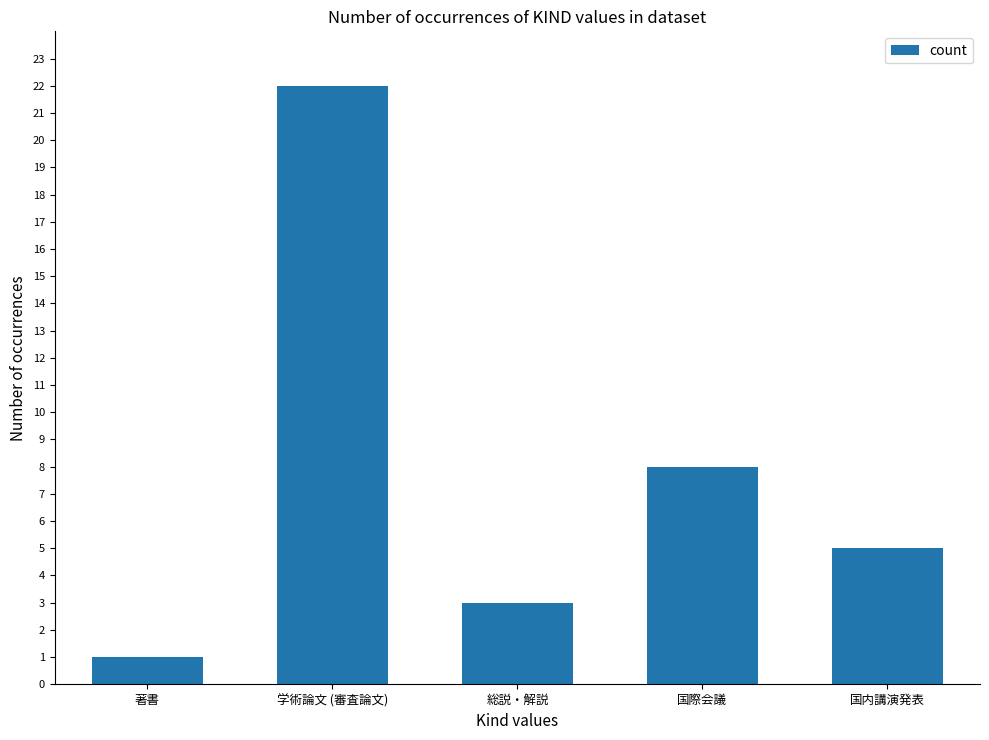

What is the value of the 5th bar from the left?

5